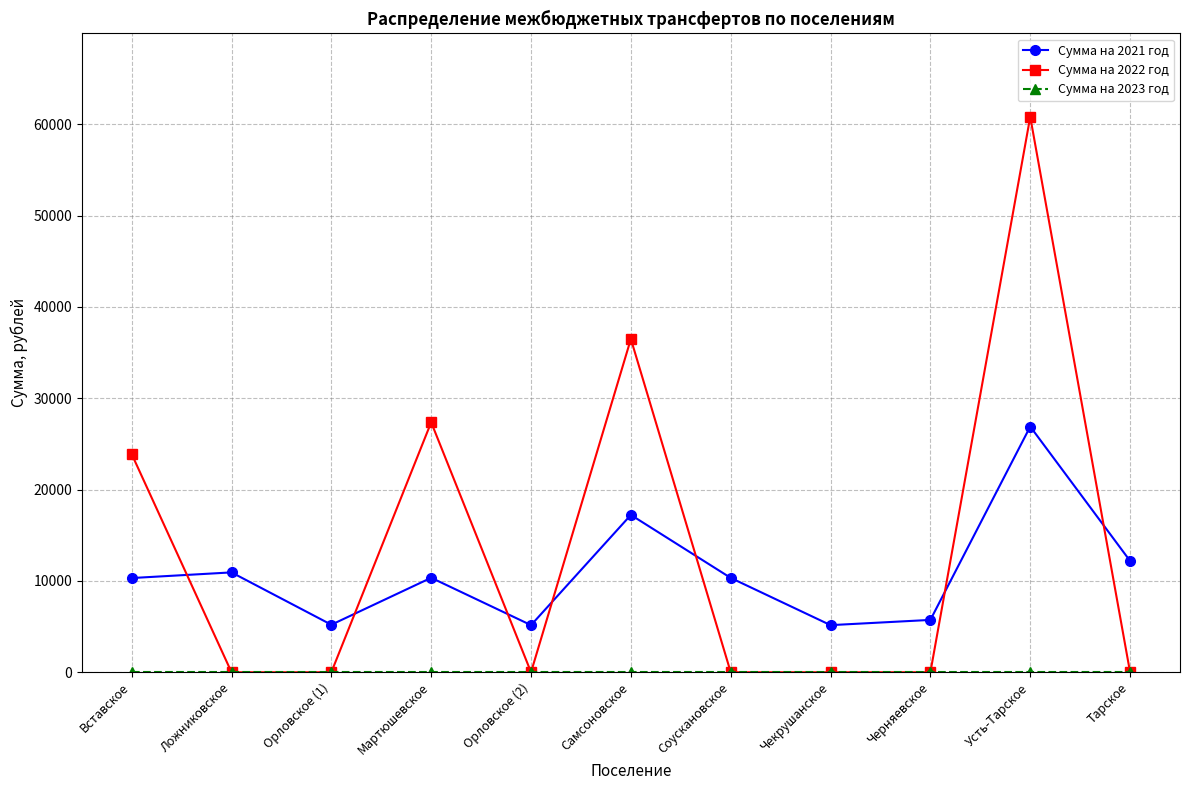

Is it true that Сумма на 2022 год equals -19877.1 at Орловское (1)?

False